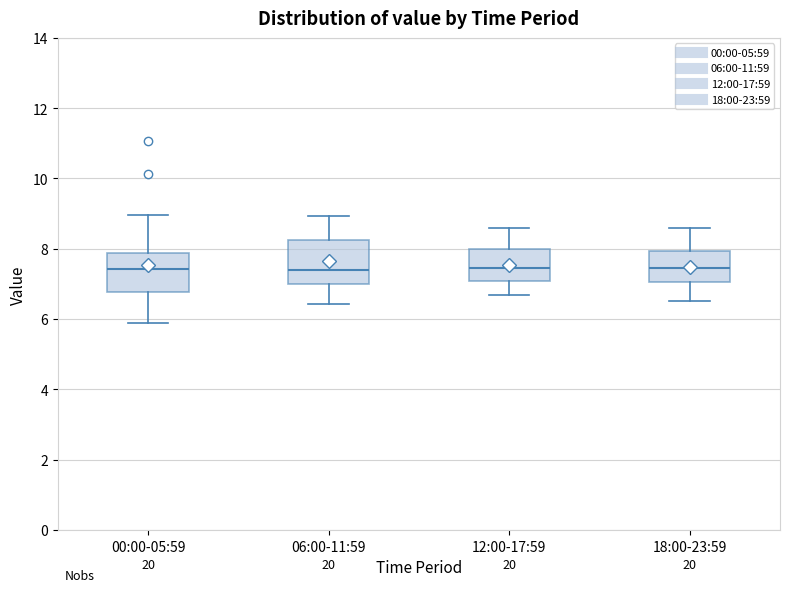

Reading left to right, transcribe this box plot: for each box, give where its median line is, the range the box spans, and where its two whiskers end, as read against the y-axis. The values are not printed on the chart, so give them approximately, as read against the axis.

00:00-05:59: median 7.4, box 6.8 to 7.8, whiskers 6.0 to 9.0
06:00-11:59: median 7.4, box 7.0 to 8.2, whiskers 6.4 to 9.0
12:00-17:59: median 7.4, box 7.0 to 8.0, whiskers 6.6 to 8.6
18:00-23:59: median 7.4, box 7.0 to 8.0, whiskers 6.6 to 8.6